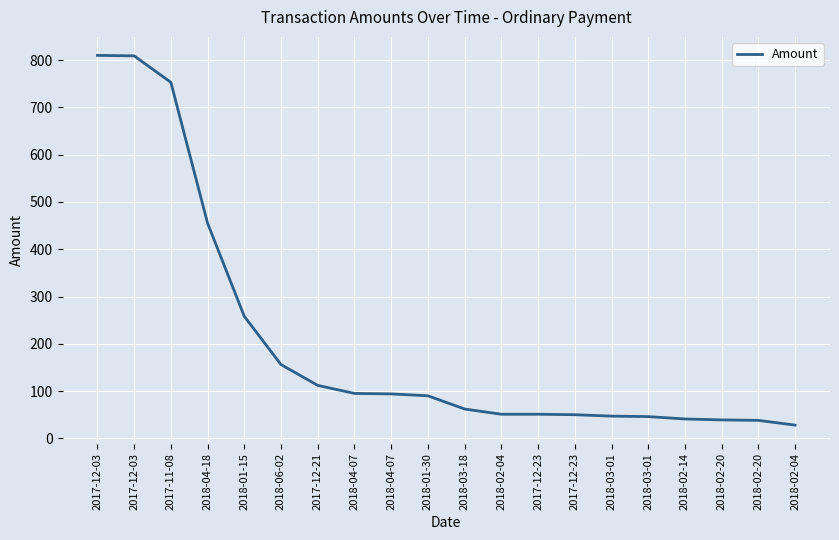

What is the average value?

204.3